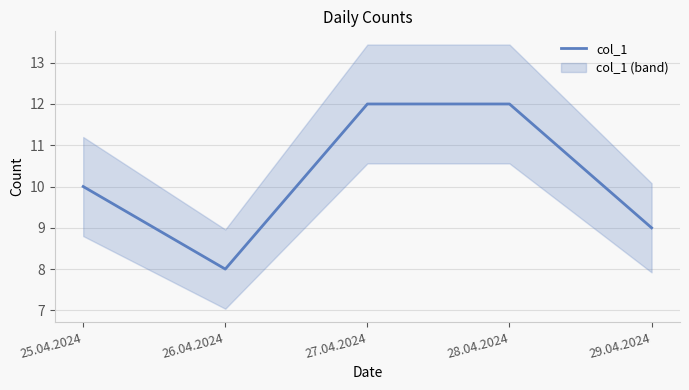

True or false: the data shows 4 at 26.04.2024.

False